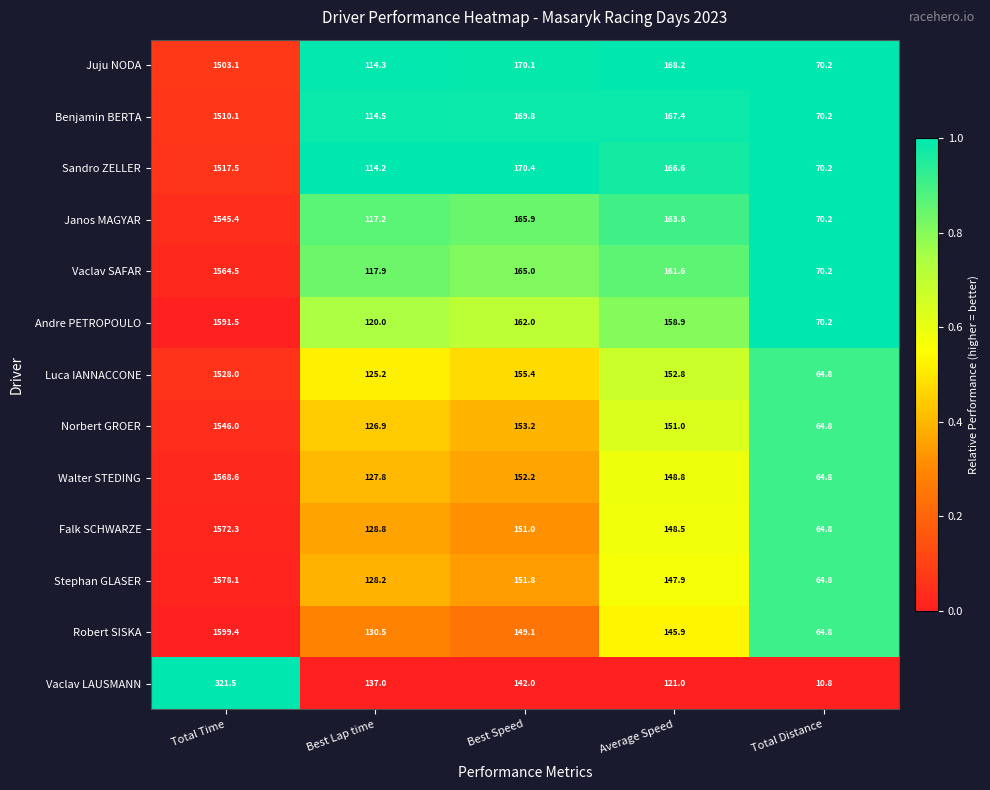

Which series has the largest total across all categories?

Andre PETROPOULO